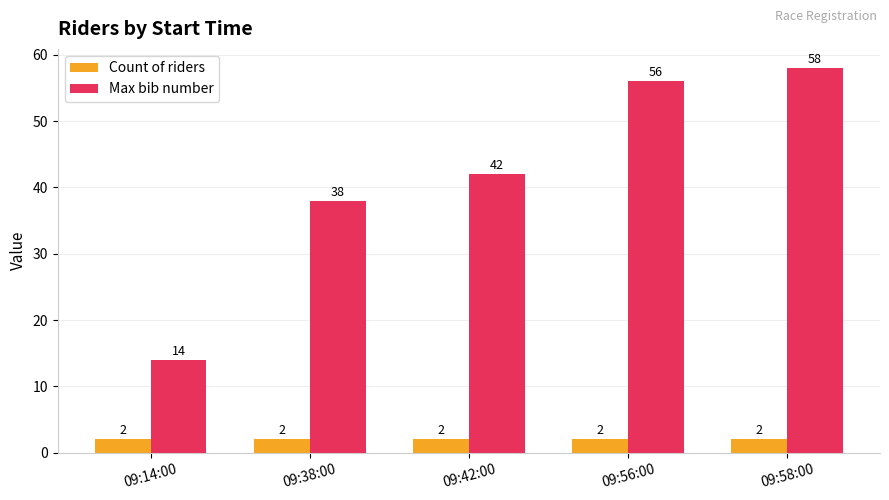

Which series has the largest range (max minus min)?

Max bib number